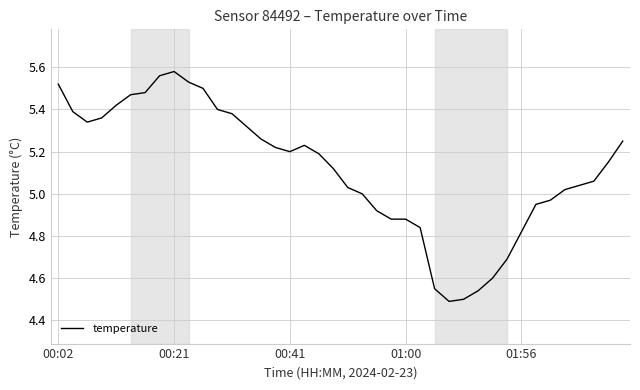

What is the difference between the maximum and minimum values?

1.1